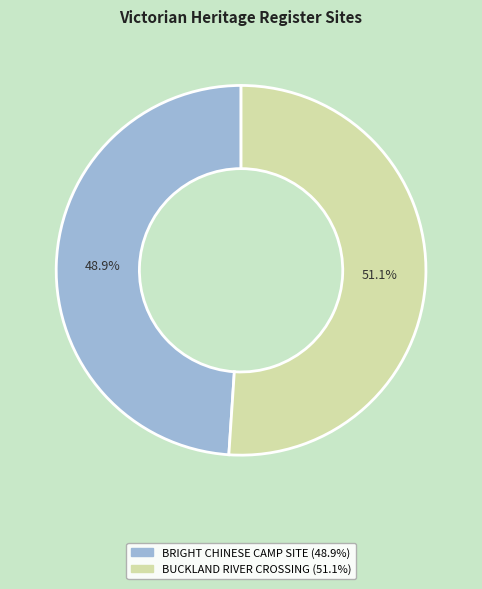

How many segments does this pie chart have?

2